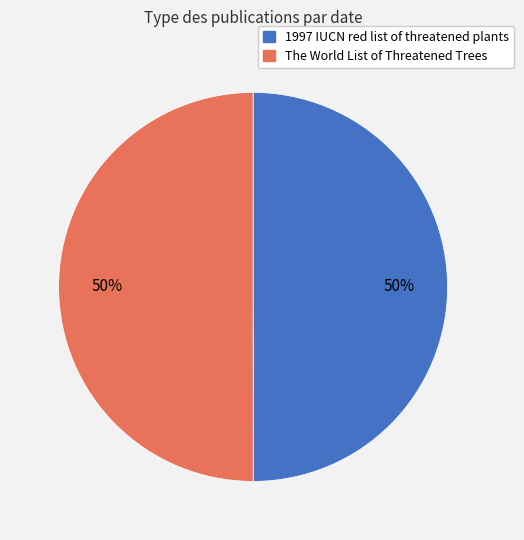

Approximately how many times larger is the value at 1997 IUCN red list of threatened plants compared to The World List of Threatened Trees?

1.0